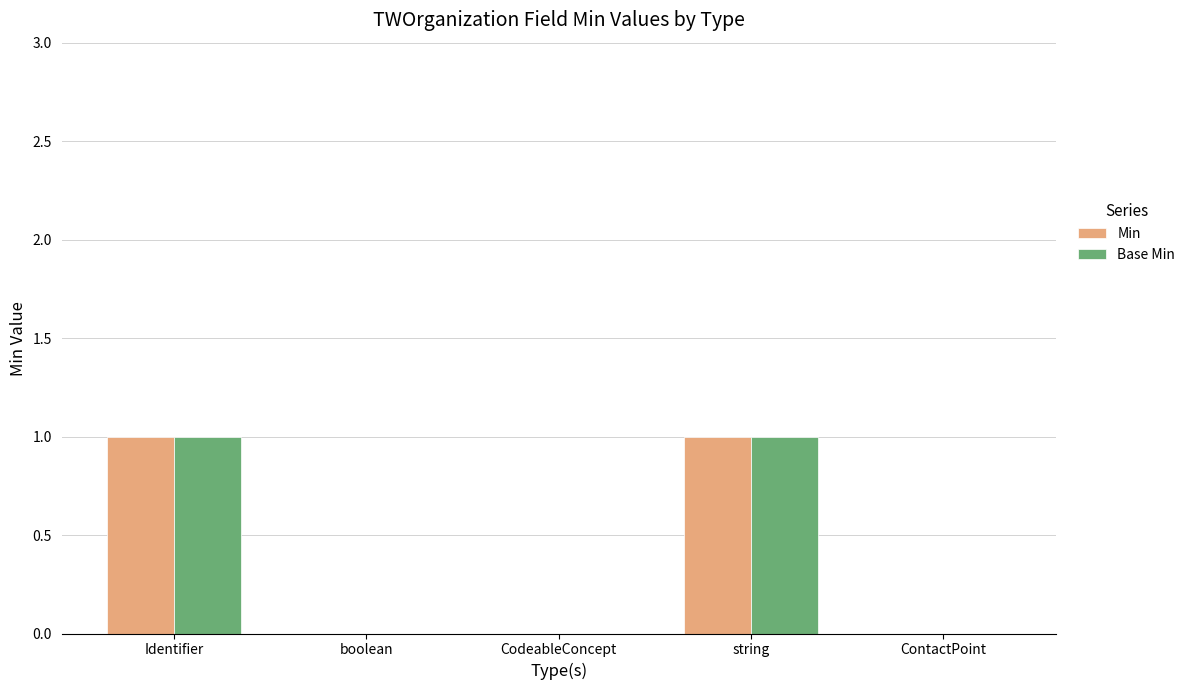

How many groups of bars are there?

5